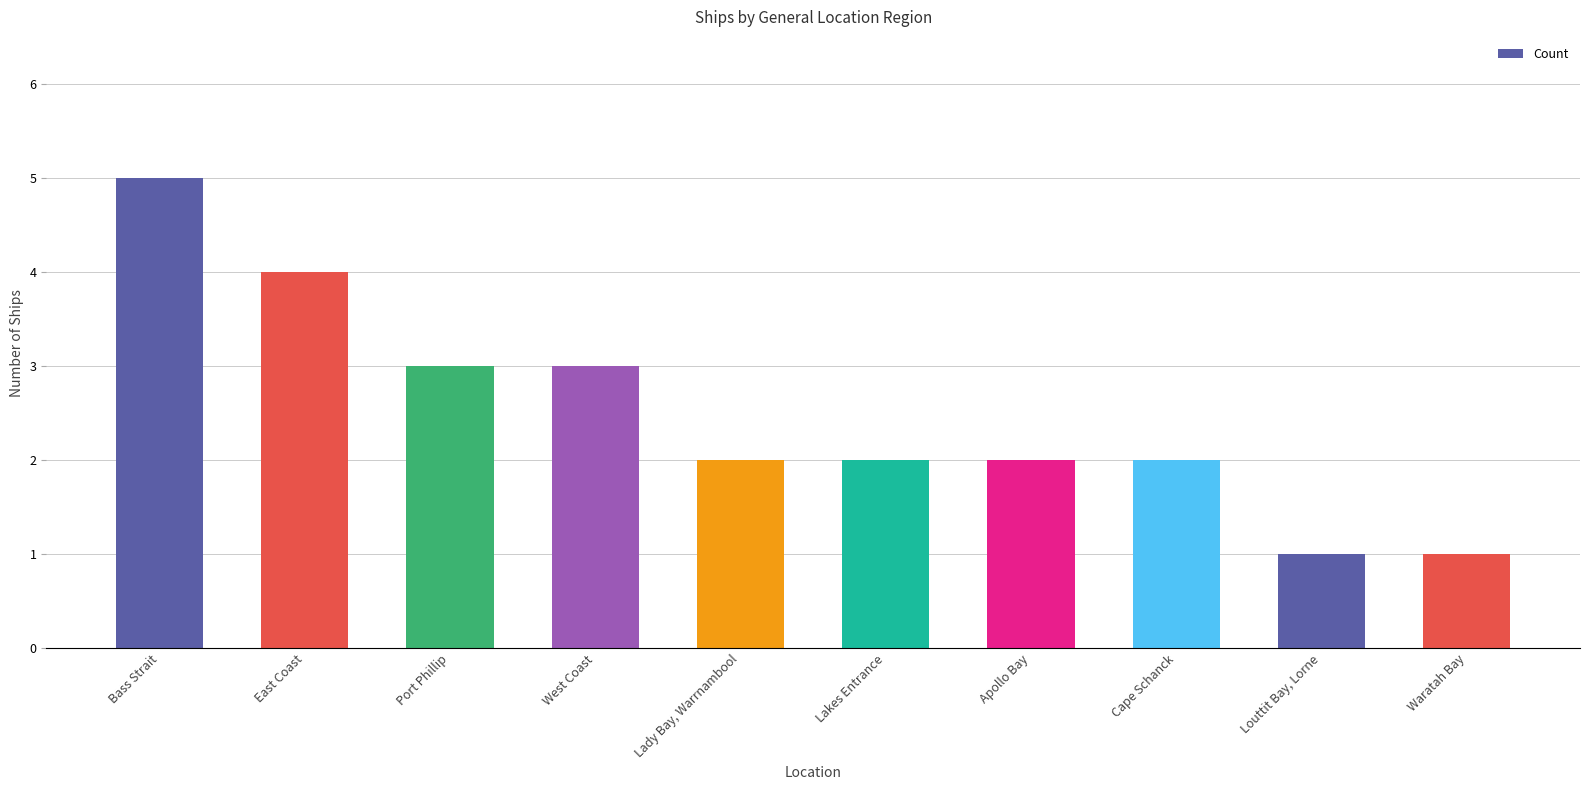

What is the sum of the values at Louttit Bay, Lorne and West Coast?

4